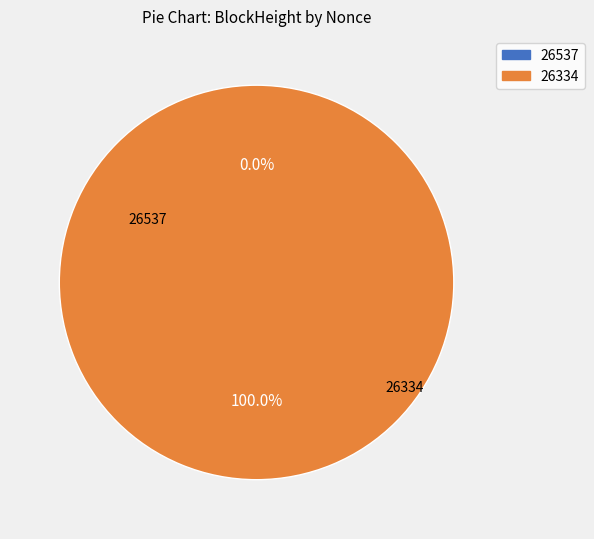

Rank the categories by value from highest to lowest.

26334, 26537